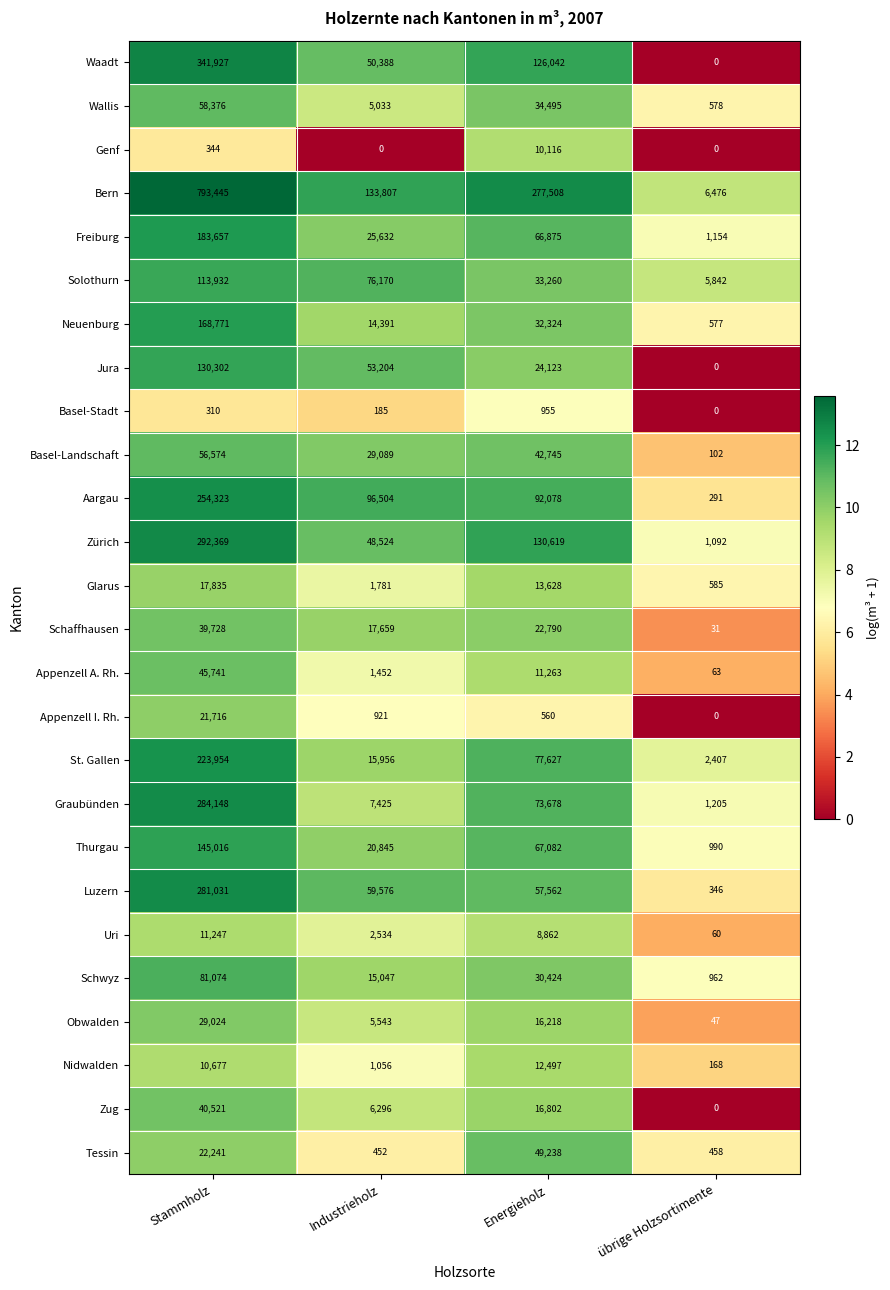

At which label does Schaffhausen first exceed 22790?

Stammholz